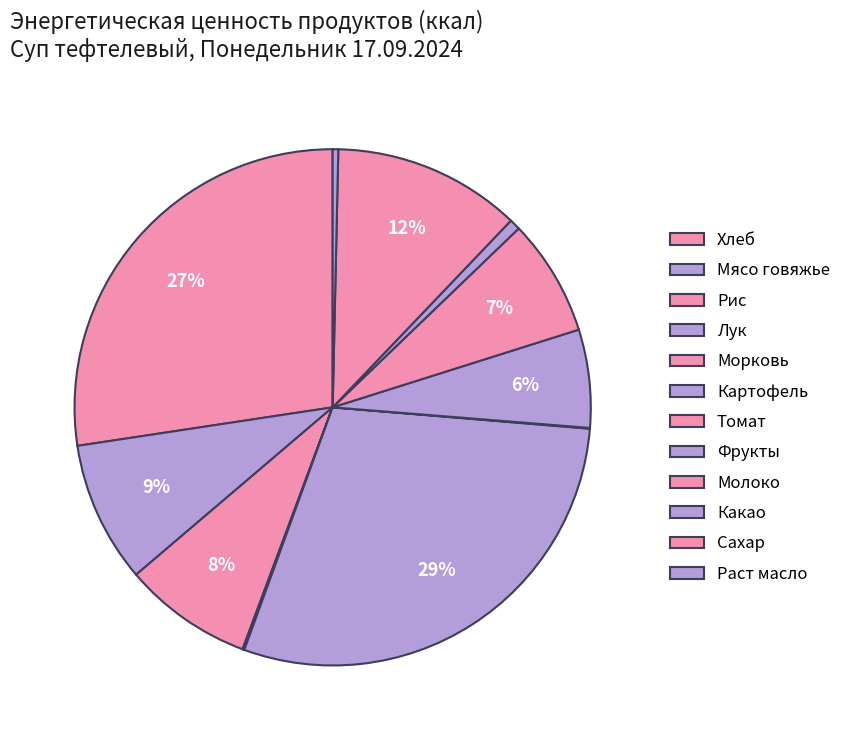

How many slices are in this pie chart?

12